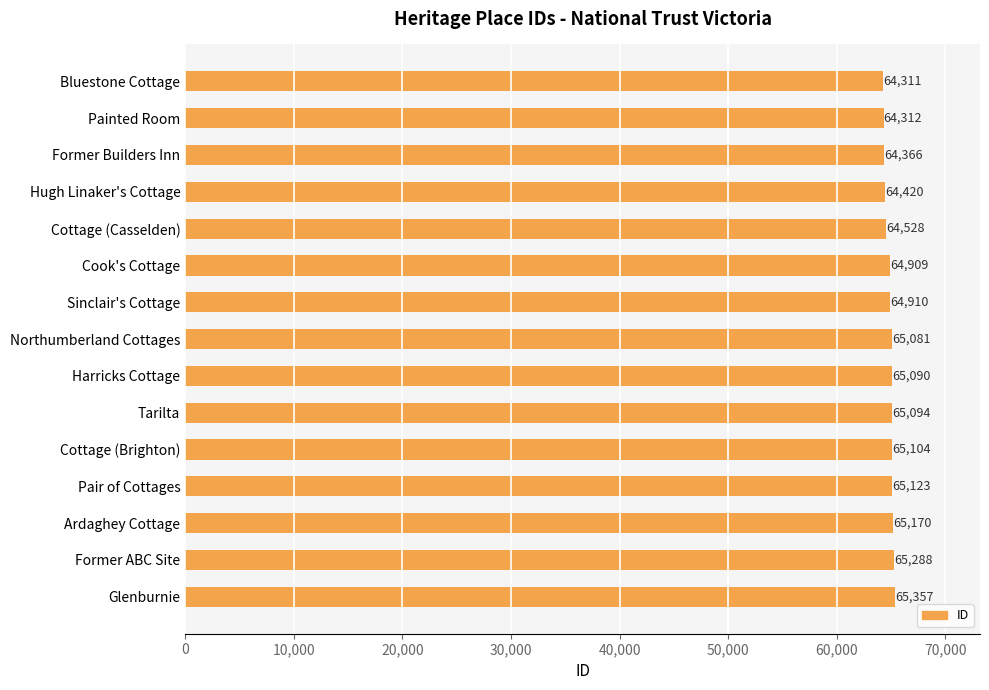

List the labels in order of value, largest first.

Glenburnie, Former ABC Site, Ardaghey Cottage, Pair of Cottages, Cottage (Brighton), Tarilta, Harricks Cottage, Northumberland Cottages, Sinclair's Cottage, Cook's Cottage, Cottage (Casselden), Hugh Linaker's Cottage, Former Builders Inn, Painted Room, Bluestone Cottage